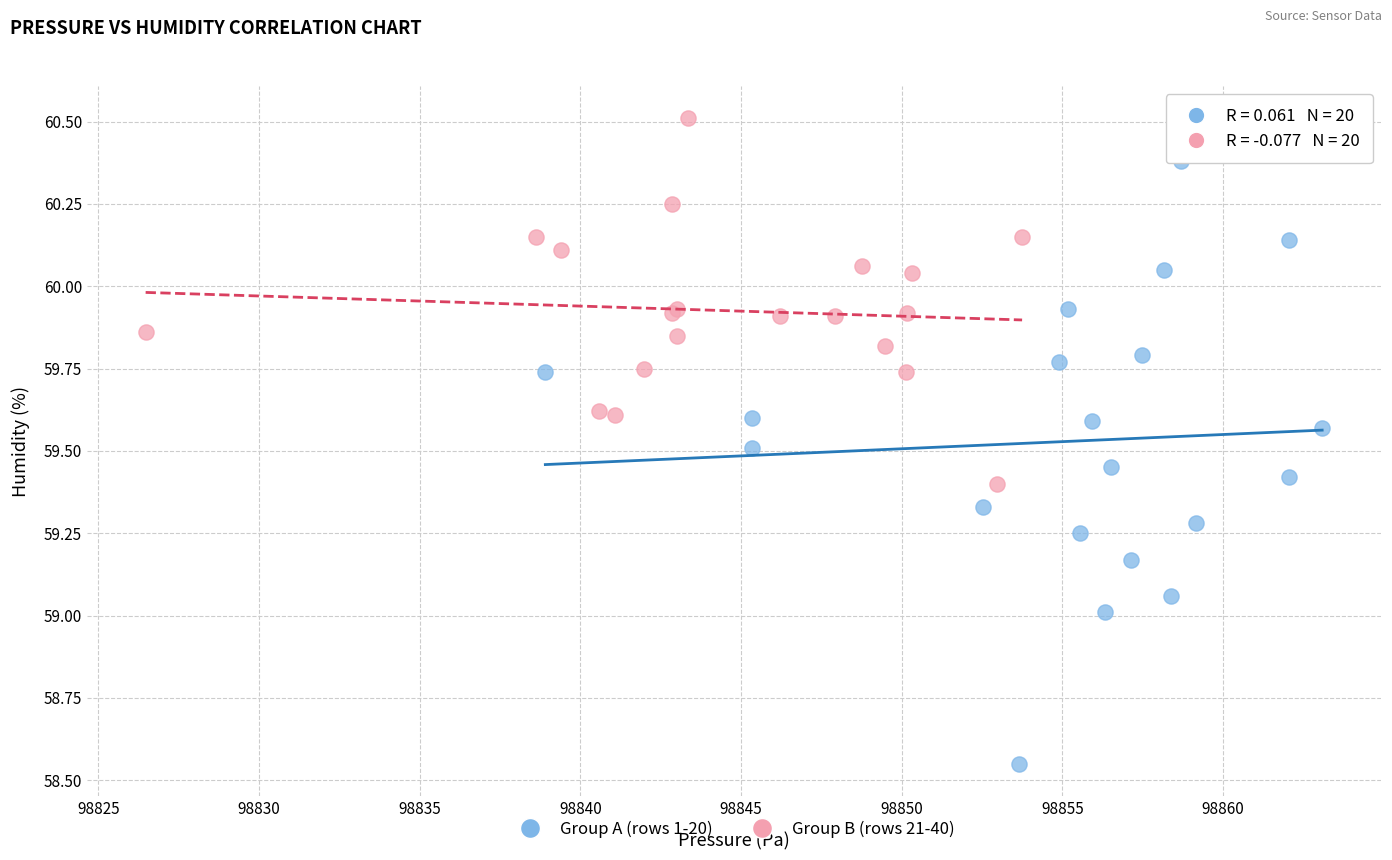

Which series contains the highest Y value?

Group B (rows 21-40)